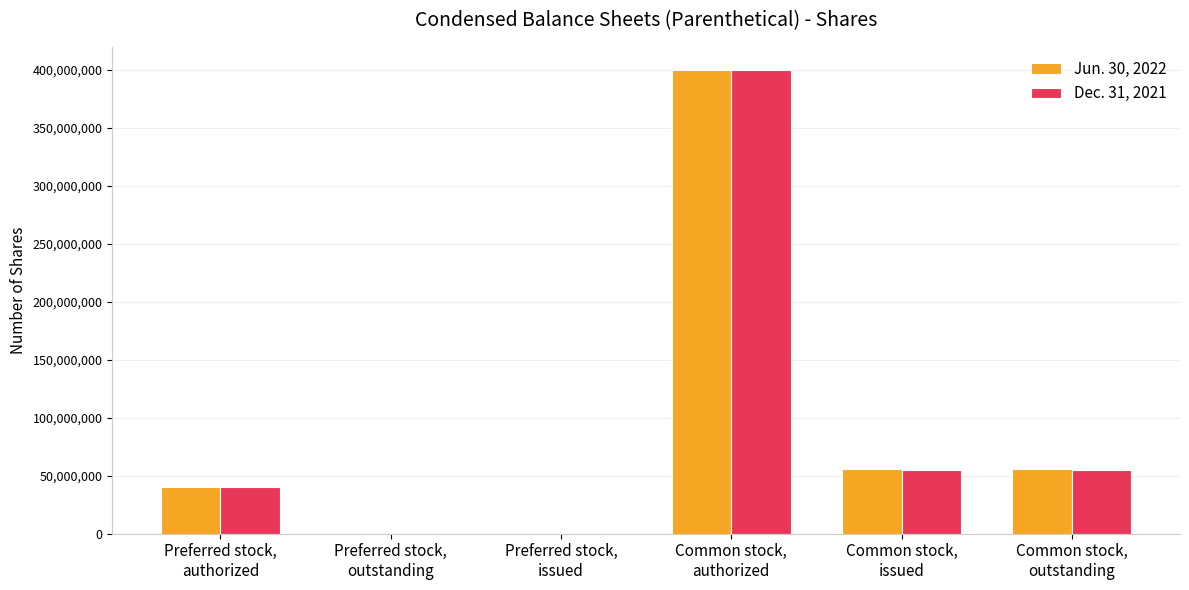

How many distinct data groups are displayed?

2